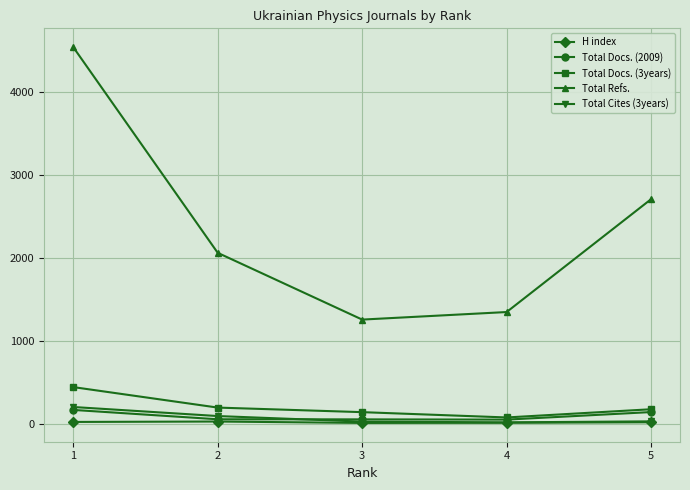

True or false: Total Docs. (3years) has more than 2 points higher than both neighbors.

False